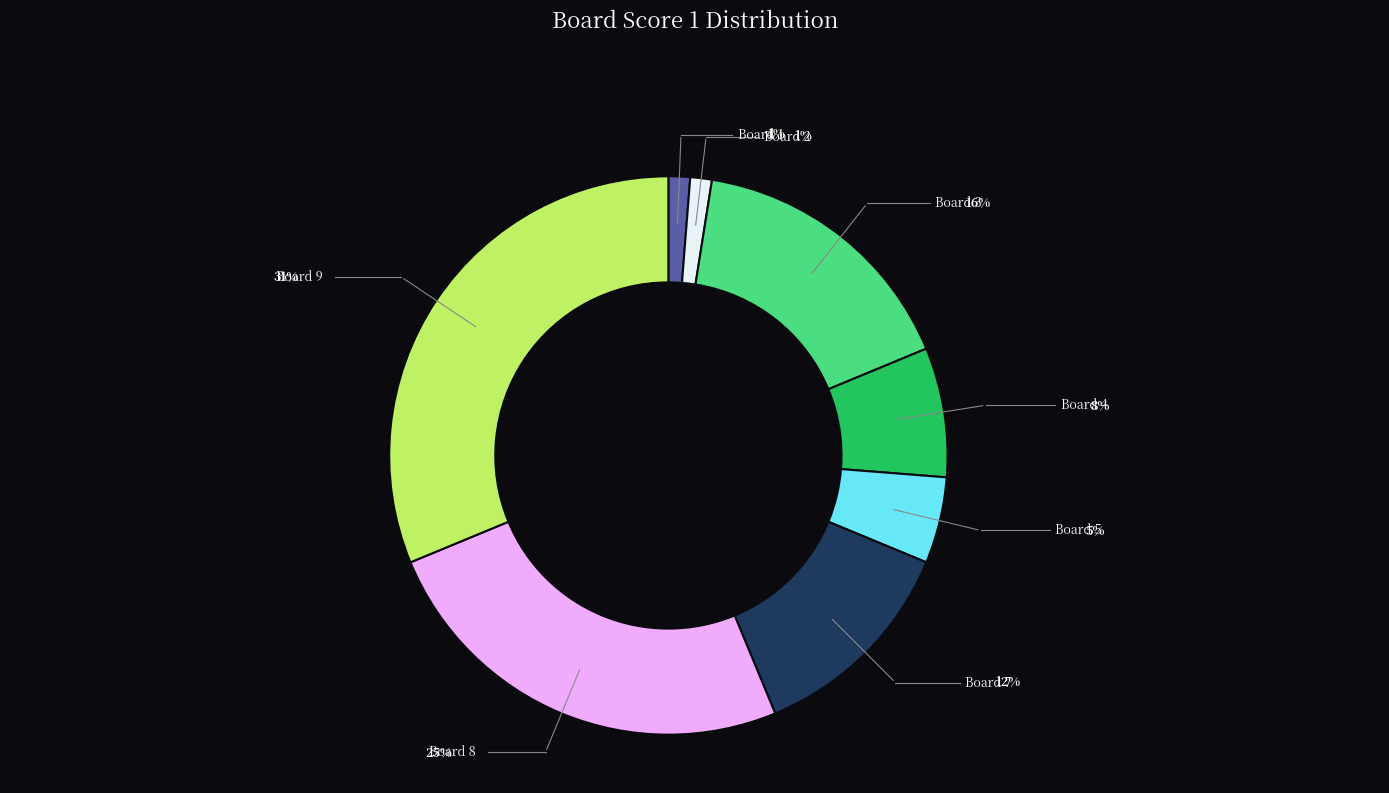

To the nearest percent, what percentage of the pie is Board 8?

25%